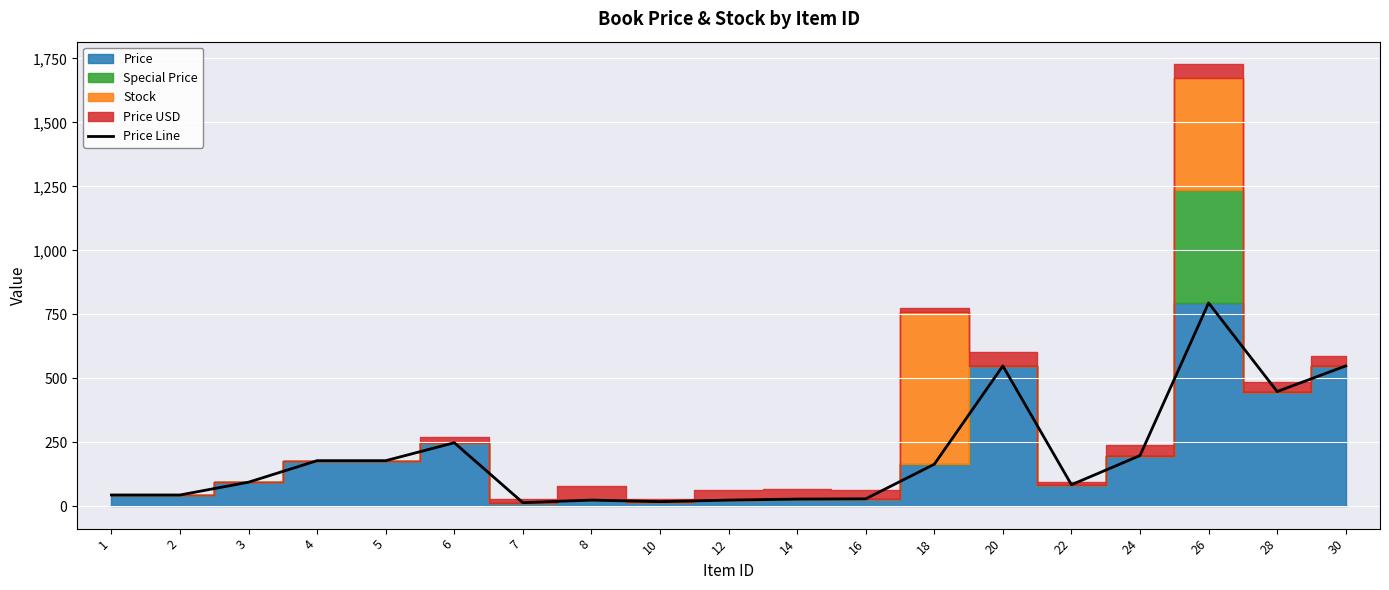

List the labels in order of value, largest first.

26, 20, 30, 28, 6, 24, 4, 5, 18, 3, 22, 1, 2, 16, 14, 8, 12, 10, 7